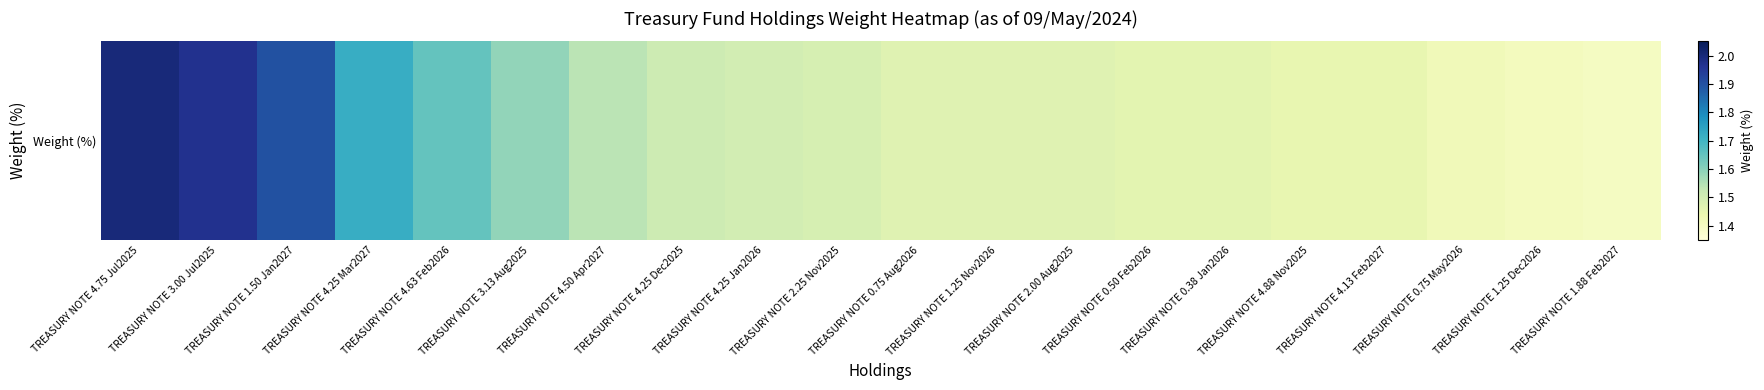

At which label is the value closest to 1?

TREASURY NOTE 1.88 Feb2027